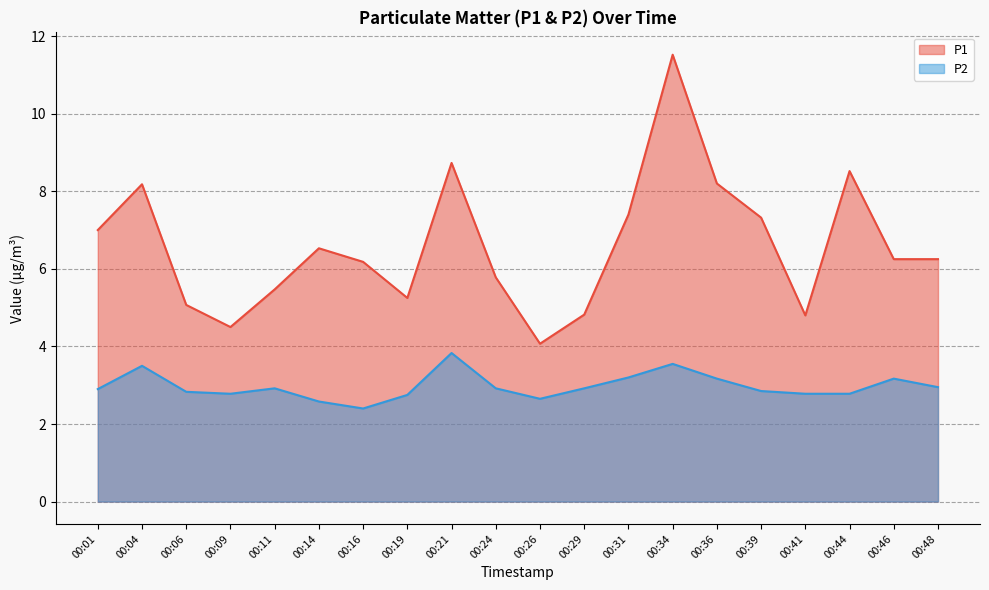

At 00:19, list the series in order from smallest to largest.

P2, P1